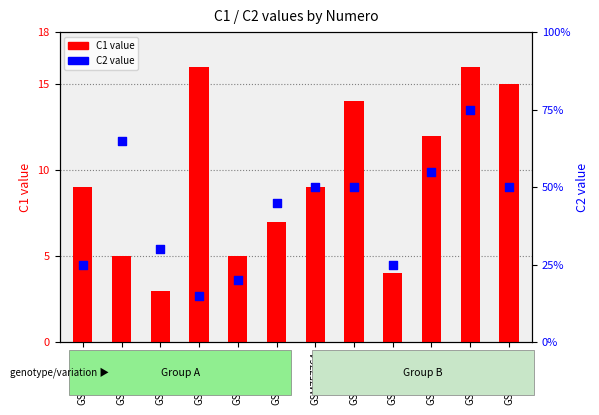

At how many categories does at least one series exceed 6?

9